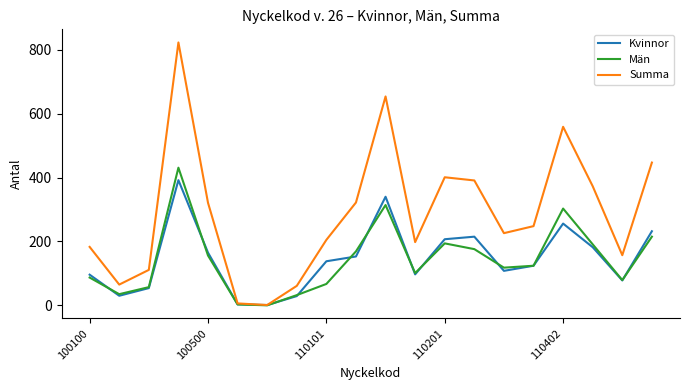

Which series has the largest total across all categories?

Summa